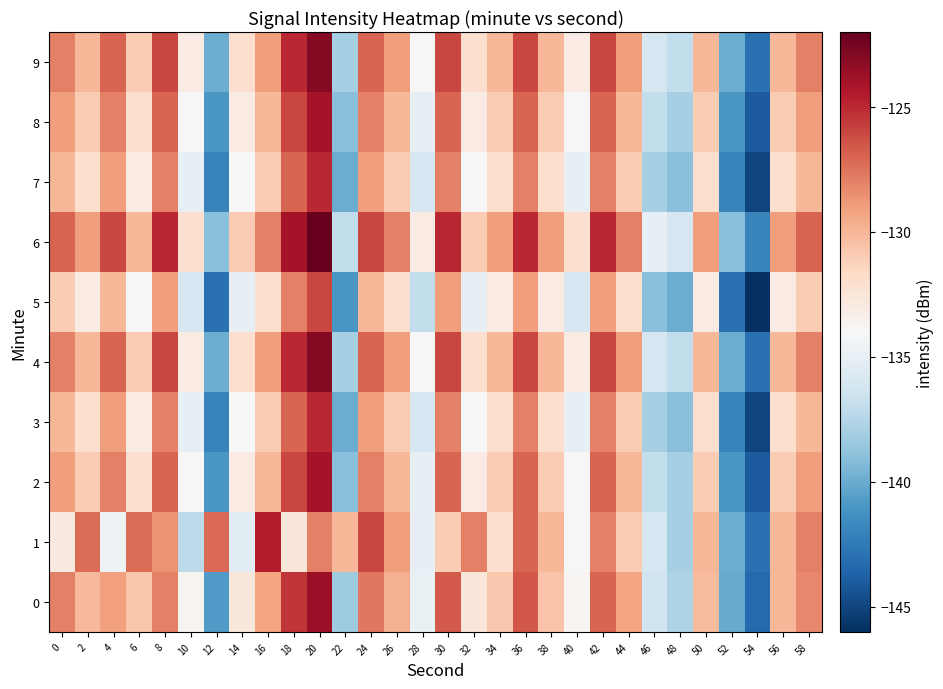

List the series in order of their peak value, highest first.

6, 4, 9, 0, 2, 8, 1, 3, 7, 5